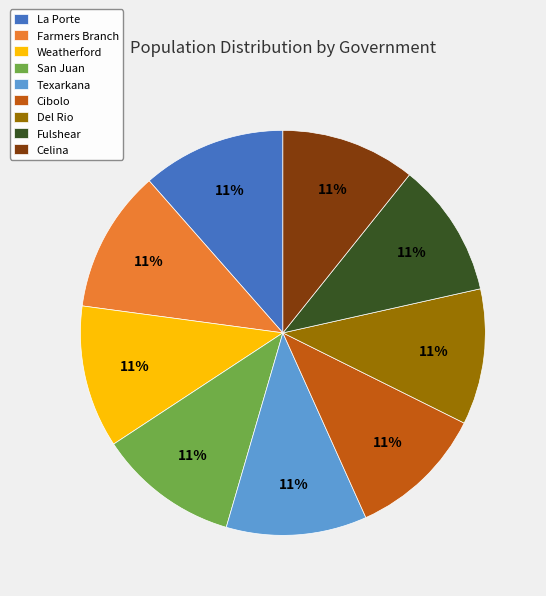

What percentage is the Del Rio slice, to the nearest percent?

11%